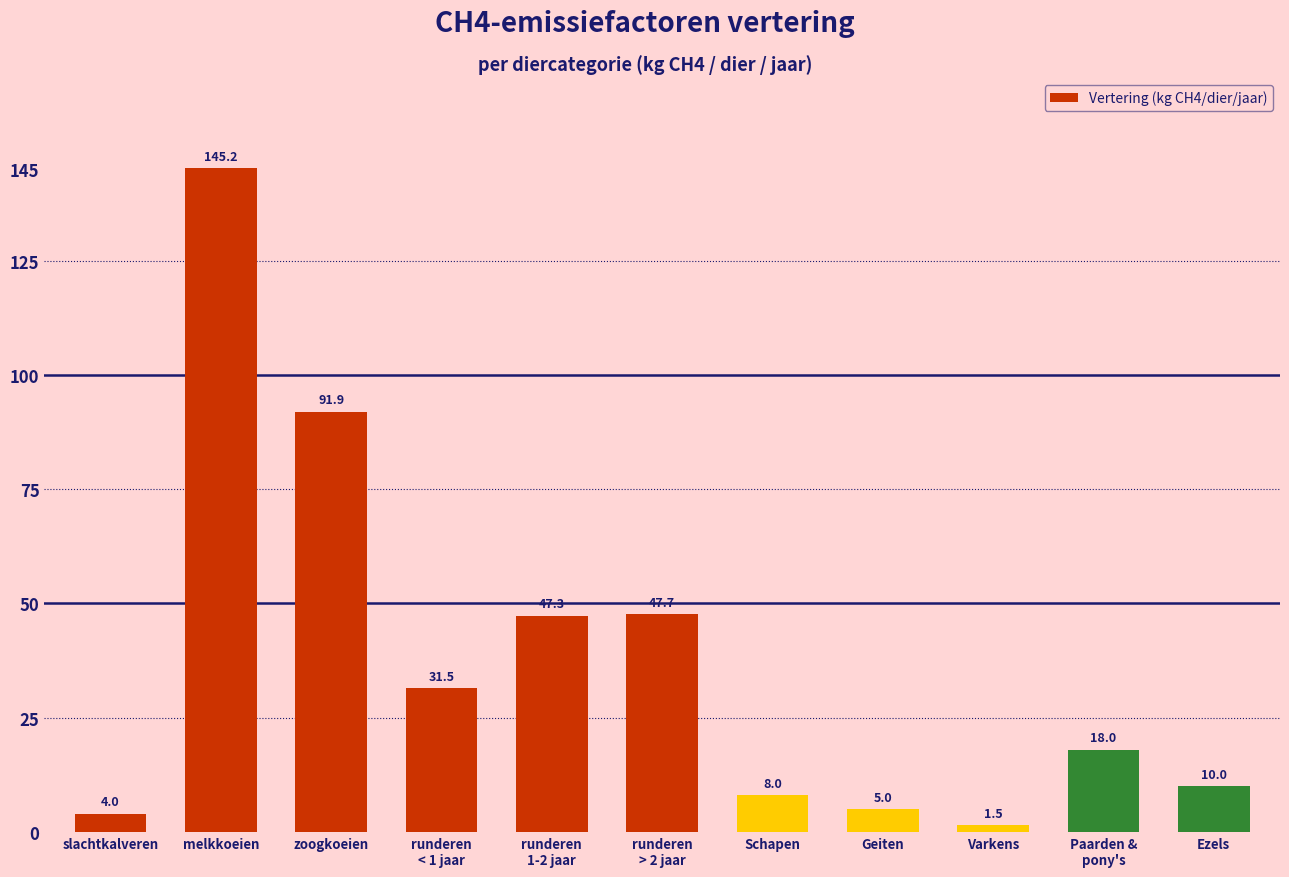

What is the value of the 2nd bar from the left?

145.2